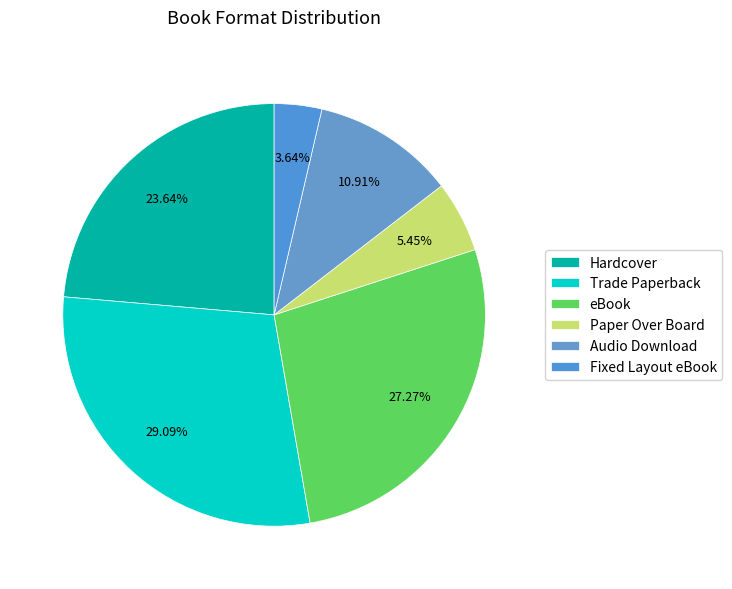

Rank the categories by value from highest to lowest.

Trade Paperback, eBook, Hardcover, Audio Download, Paper Over Board, Fixed Layout eBook